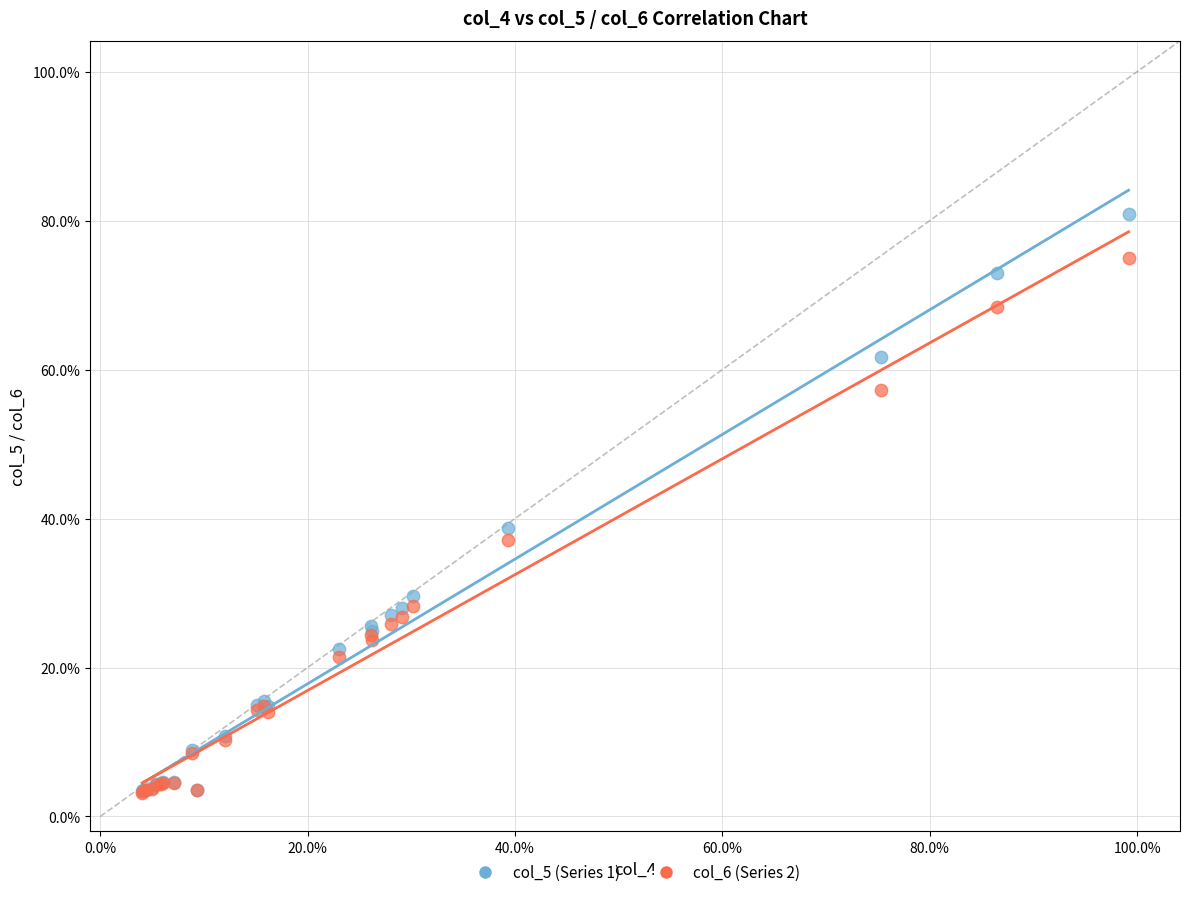

Which series contains the highest Y value?

col_5 (Series 1)